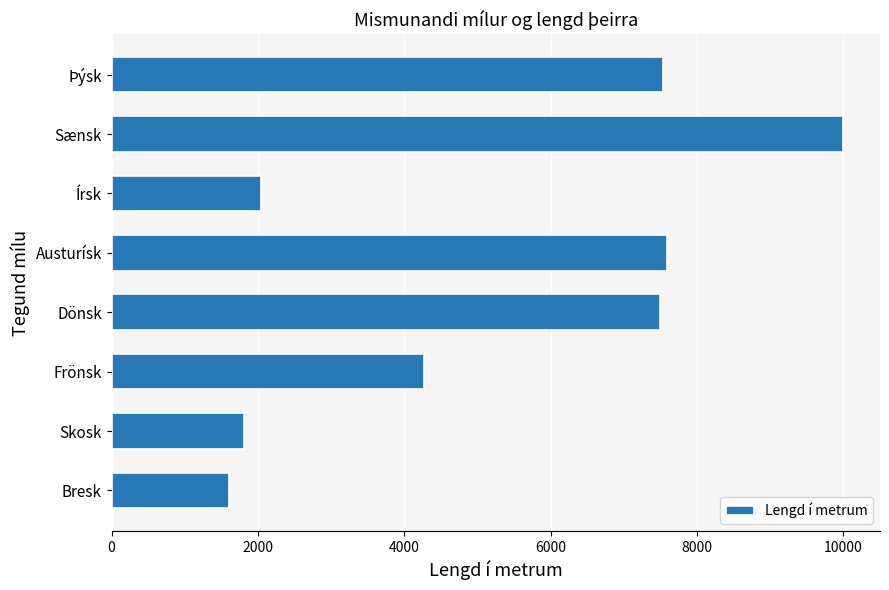

At which category does the chart reach its peak across all series?

Sænsk